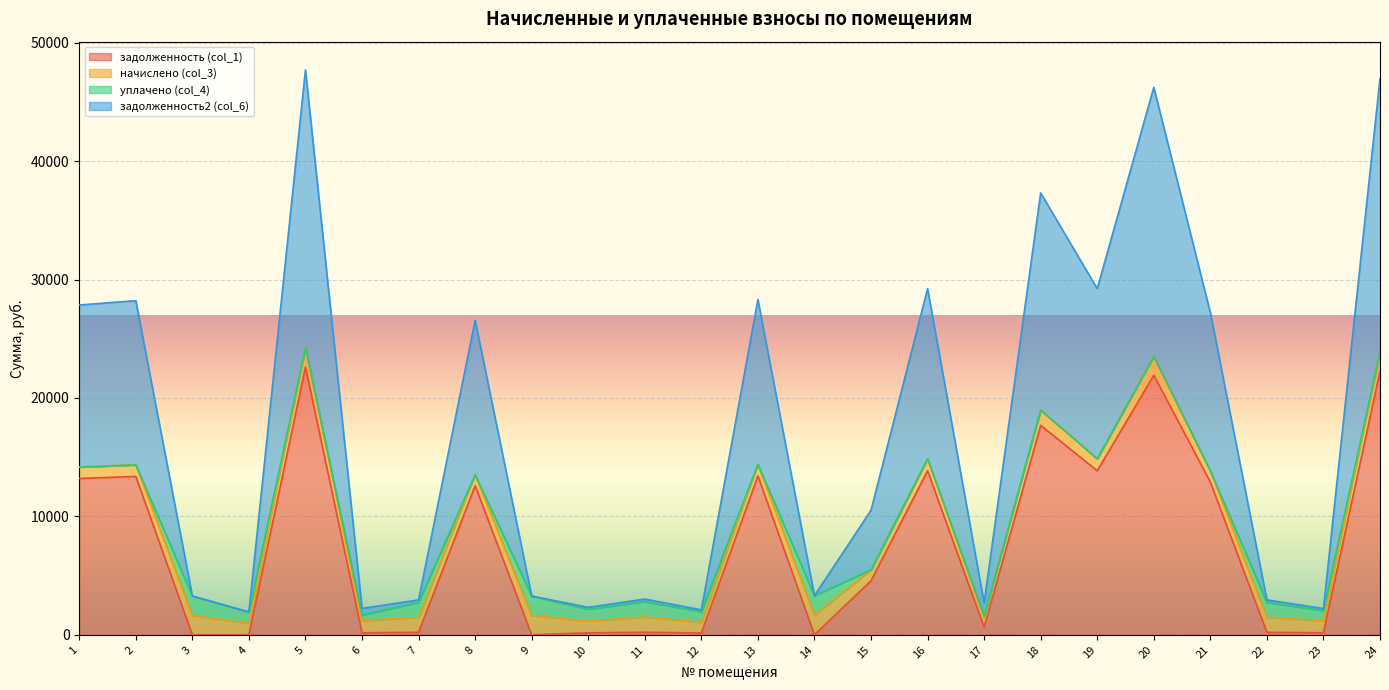

What are all the series names shown in the legend?

задолженность (col_1), начислено (col_3), уплачено (col_4), задолженность2 (col_6)